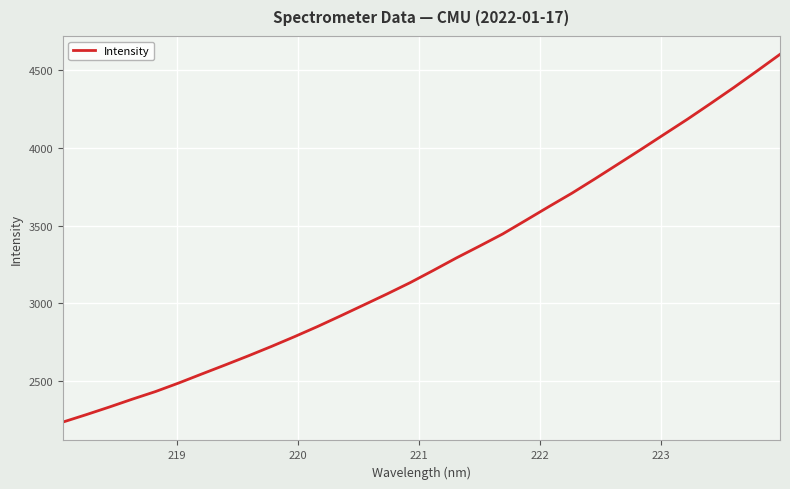

What is the greatest value displayed?

4601.0